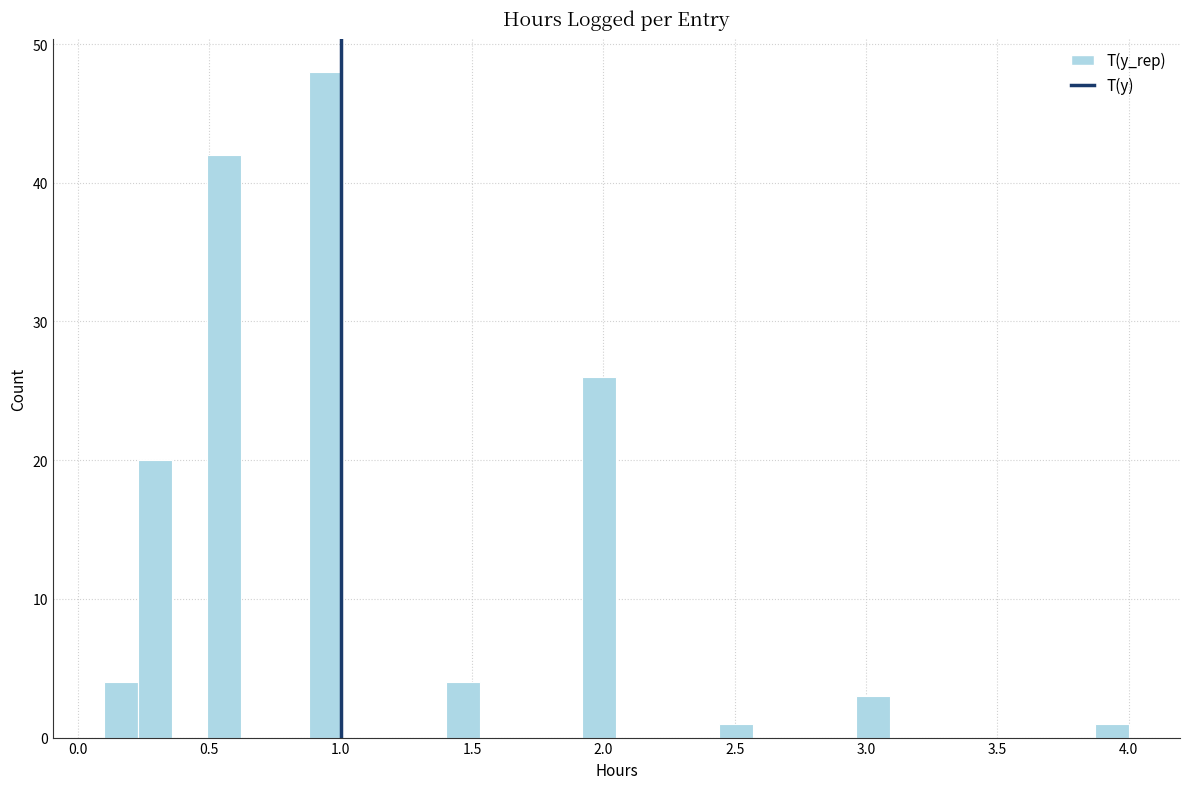

Read against the x-axis, roughly where is the centre of the tallest bar?

0.95